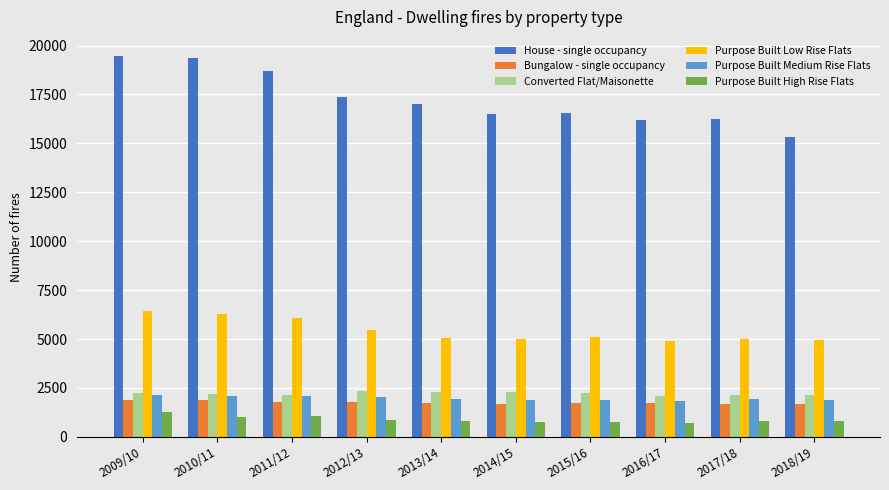

Rank the series by their maximum value, from highest to lowest.

House - single occupancy, Purpose Built Low Rise Flats, Converted Flat/Maisonette, Purpose Built Medium Rise Flats, Bungalow - single occupancy, Purpose Built High Rise Flats